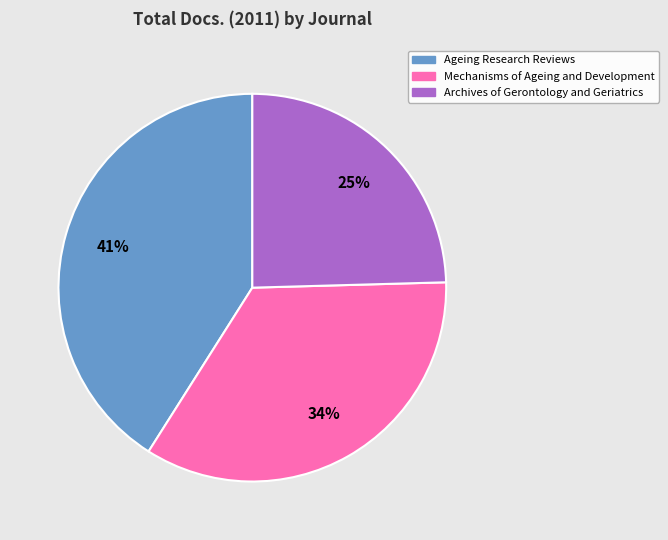

Does Archives of Gerontology and Geriatrics represent more than half of the total?

No